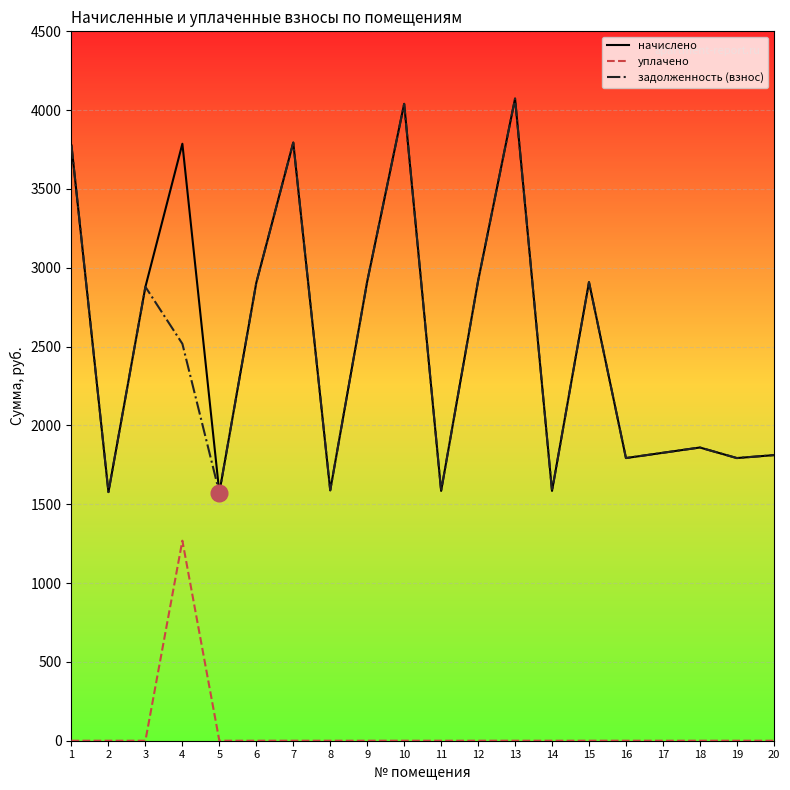

What is the total value across all series at 17?

3653.0